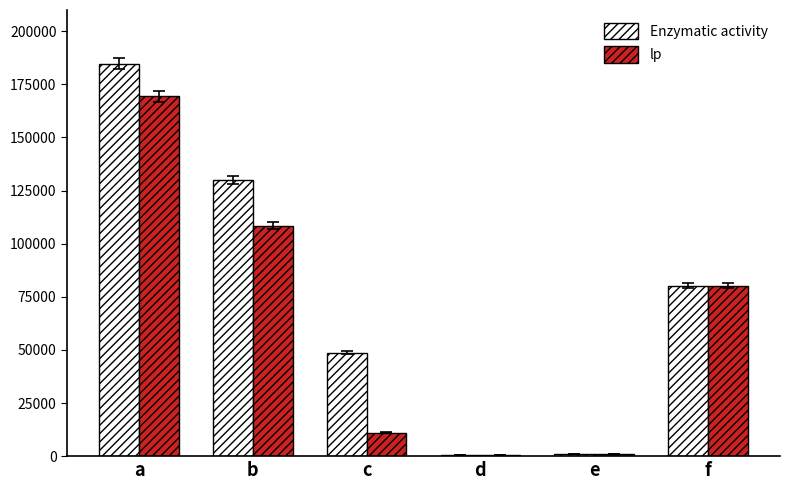

What is the maximum value shown in the chart?

184767